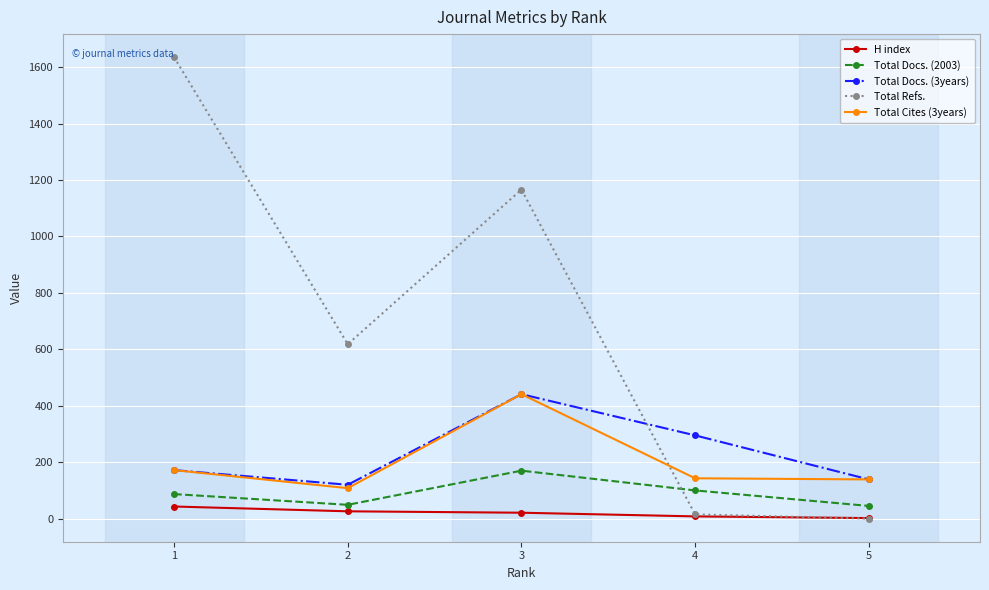

True or false: Total Docs. (2003) has more than 0 points higher than both neighbors.

True